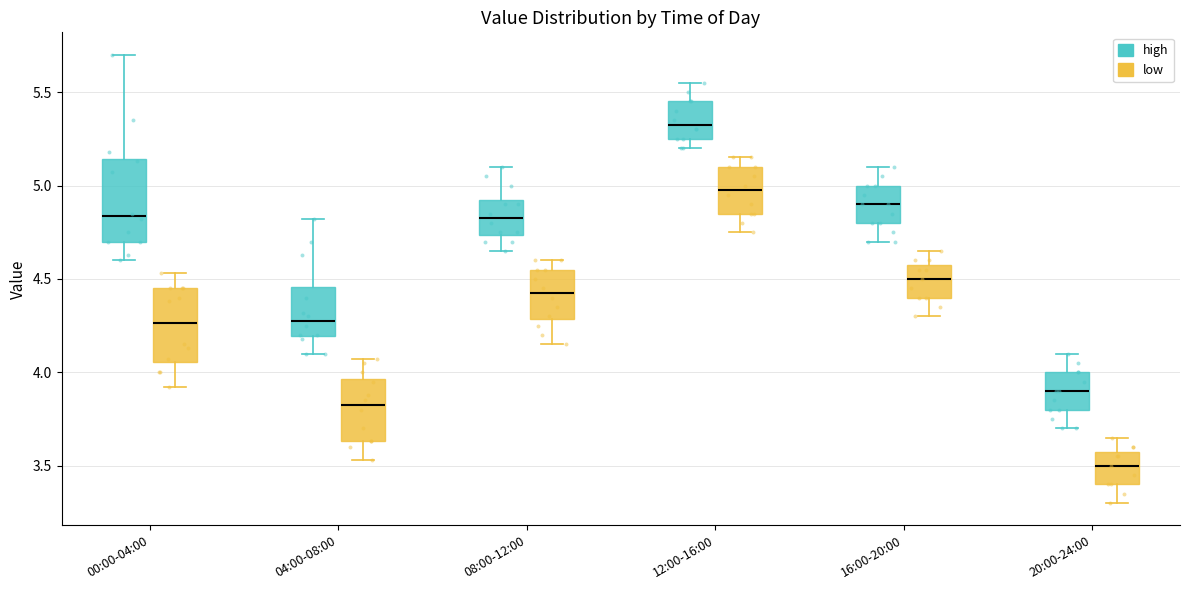

Reading left to right, transcribe this box plot: for each box, give where its median line is, the range the box spans, and where its two whiskers end, as read against the y-axis. The values are not printed on the chart, so give them approximately, as read against the axis.

00:00-04:00 (high): median 4.85, box 4.70 to 5.15, whiskers 4.60 to 5.70
00:00-04:00 (low): median 4.25, box 4.05 to 4.45, whiskers 3.90 to 4.55
04:00-08:00 (high): median 4.30, box 4.20 to 4.45, whiskers 4.10 to 4.80
04:00-08:00 (low): median 3.85, box 3.65 to 3.95, whiskers 3.55 to 4.05
08:00-12:00 (high): median 4.85, box 4.75 to 4.95, whiskers 4.65 to 5.10
08:00-12:00 (low): median 4.45, box 4.30 to 4.55, whiskers 4.15 to 4.60
12:00-16:00 (high): median 5.35, box 5.25 to 5.45, whiskers 5.20 to 5.55
12:00-16:00 (low): median 5.00, box 4.85 to 5.10, whiskers 4.75 to 5.15
16:00-20:00 (high): median 4.90, box 4.80 to 5.00, whiskers 4.70 to 5.10
16:00-20:00 (low): median 4.50, box 4.40 to 4.60, whiskers 4.30 to 4.65
20:00-24:00 (high): median 3.90, box 3.80 to 4.00, whiskers 3.70 to 4.10
20:00-24:00 (low): median 3.50, box 3.40 to 3.60, whiskers 3.30 to 3.65